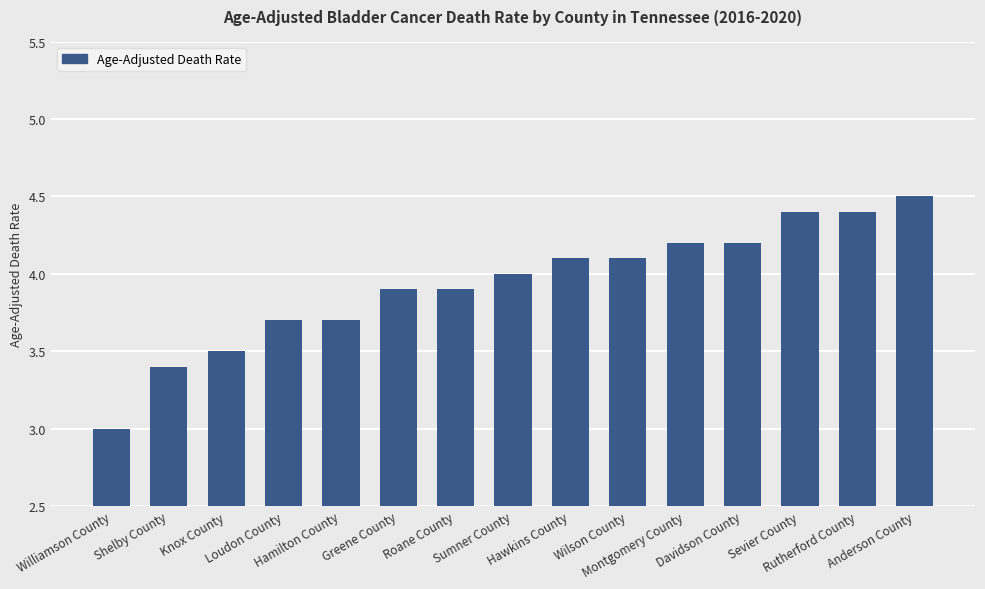

Reading right to left, list all the values displayed in this chart.

4.5	4.4	4.4	4.2	4.2	4.1	4.1	4.0	3.9	3.9	3.7	3.7	3.5	3.4	3.0